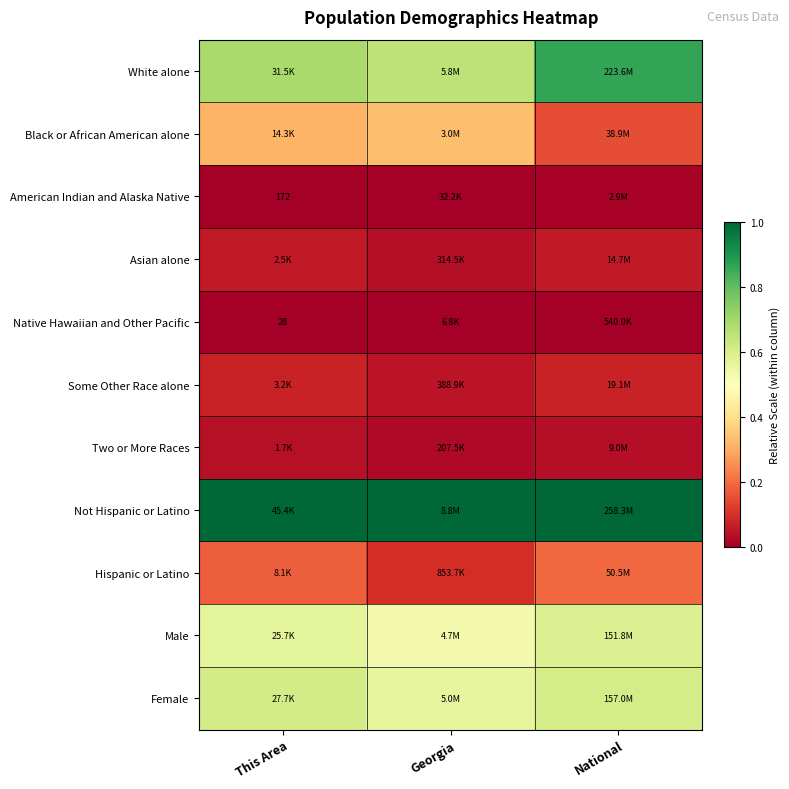

Read the Some Other Race alone value at This Area.

0.1